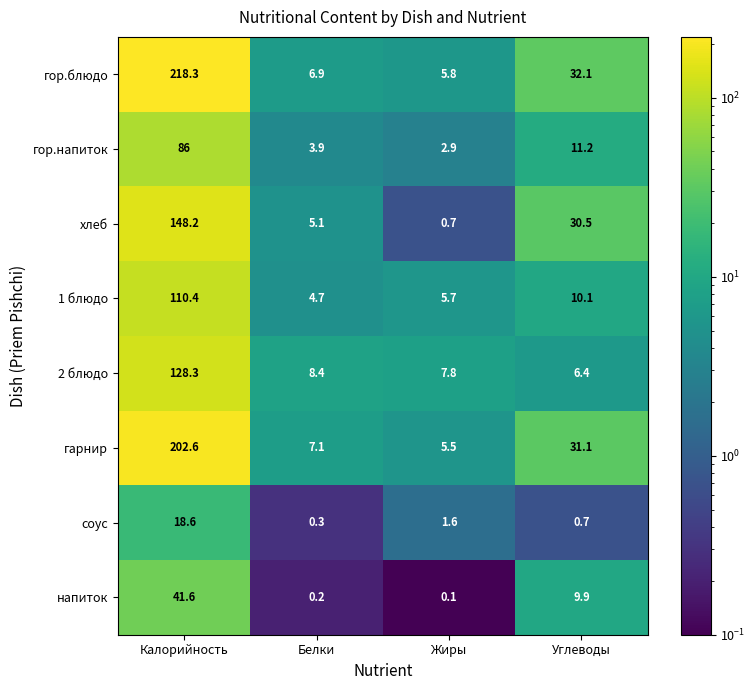

The соус series shows 1.6 at Жиры. True or false?

True